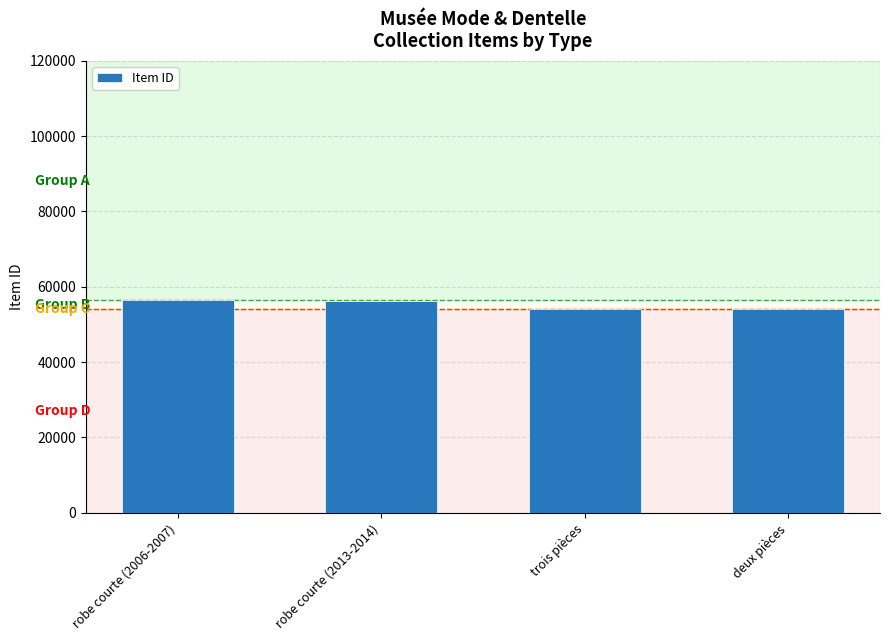

Is it true that the value at deux pièces is 54102?

True